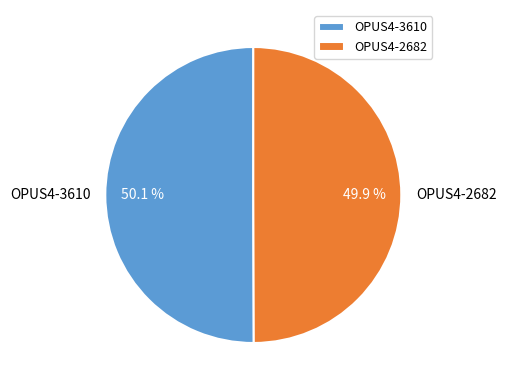

Does any single category account for the majority?

Yes